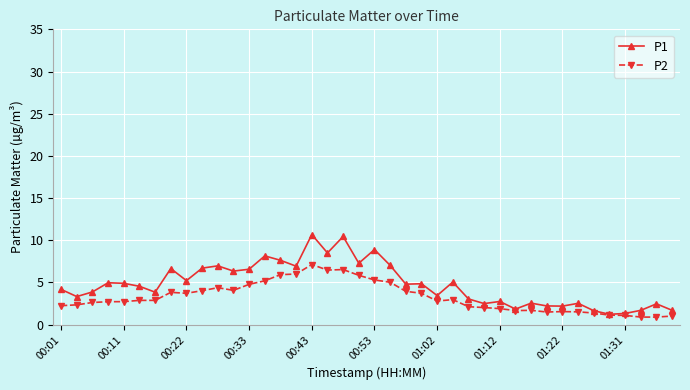

How many series are shown in this chart?

2